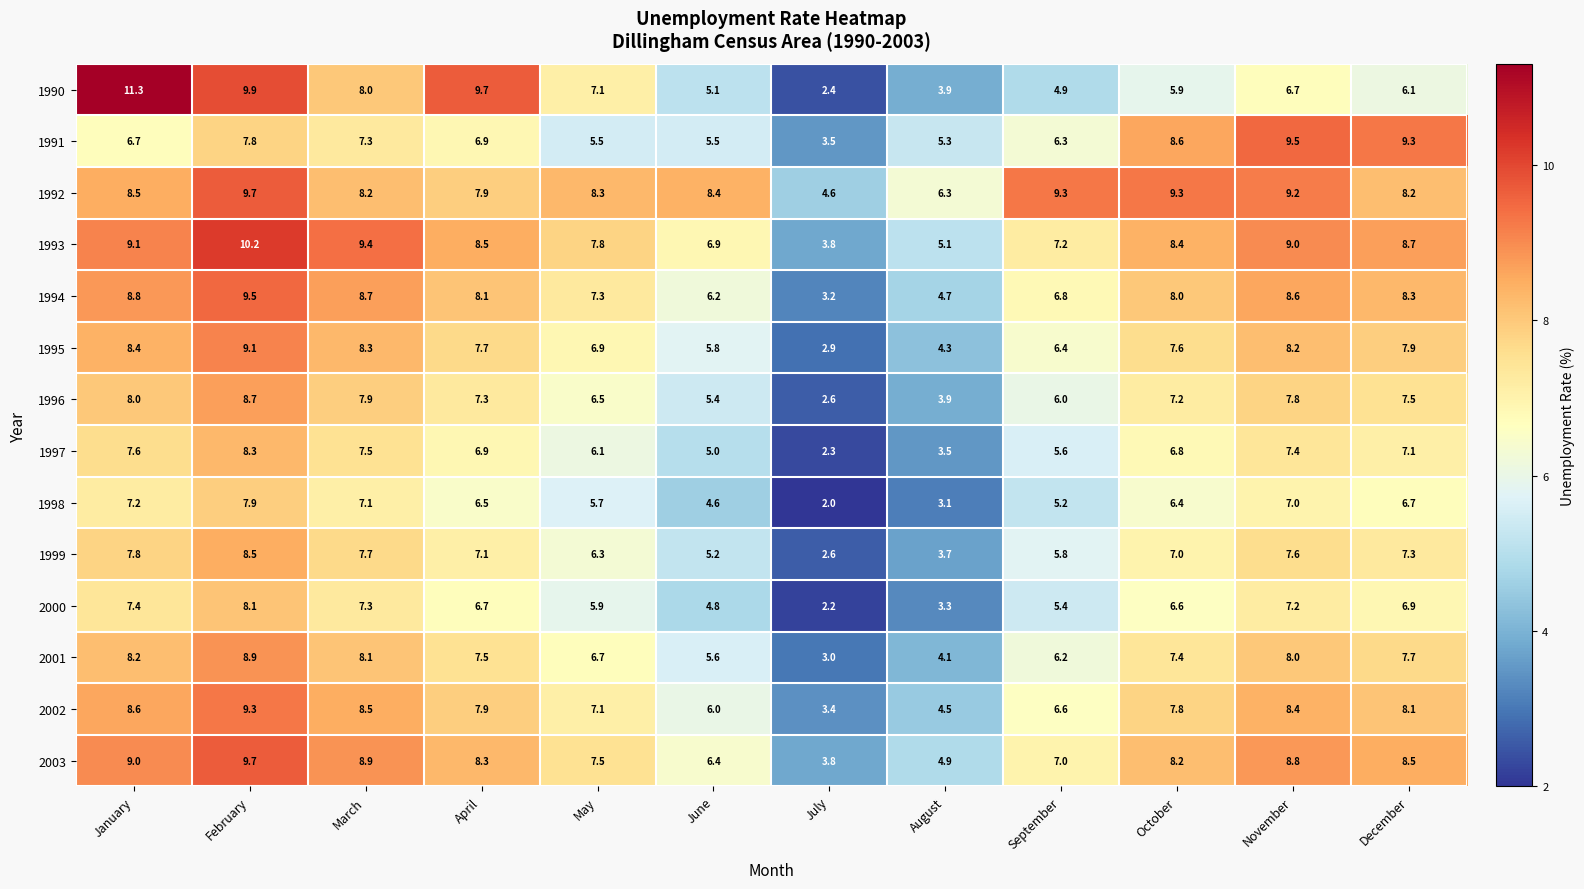

What is the approximate value of 2003 at June?

6.4